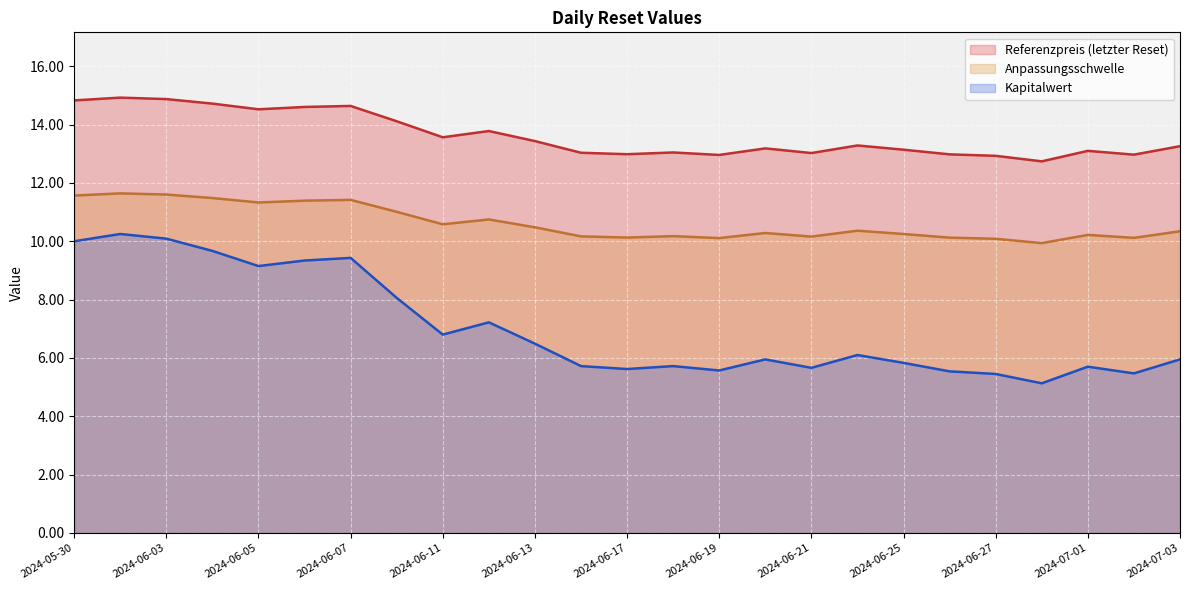

What is the label of the 2nd point from the left?

2024-05-31